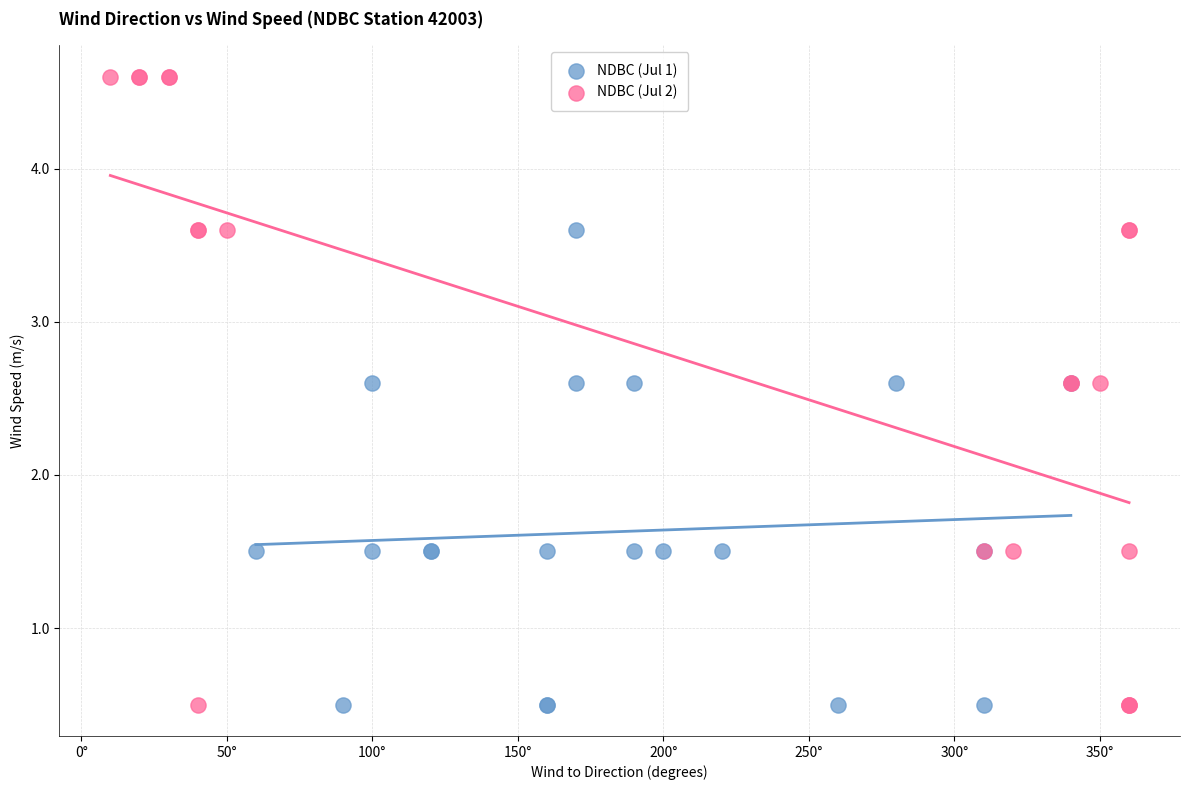

Which series contains the highest Y value?

NDBC (Jul 2)